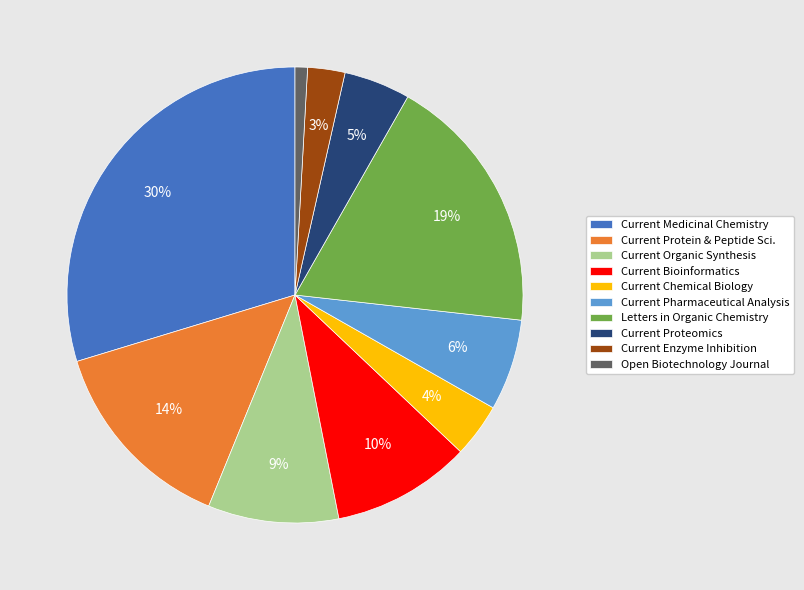

To the nearest percent, what is the combined percentage of Current Organic Synthesis and Current Enzyme Inhibition?

12%